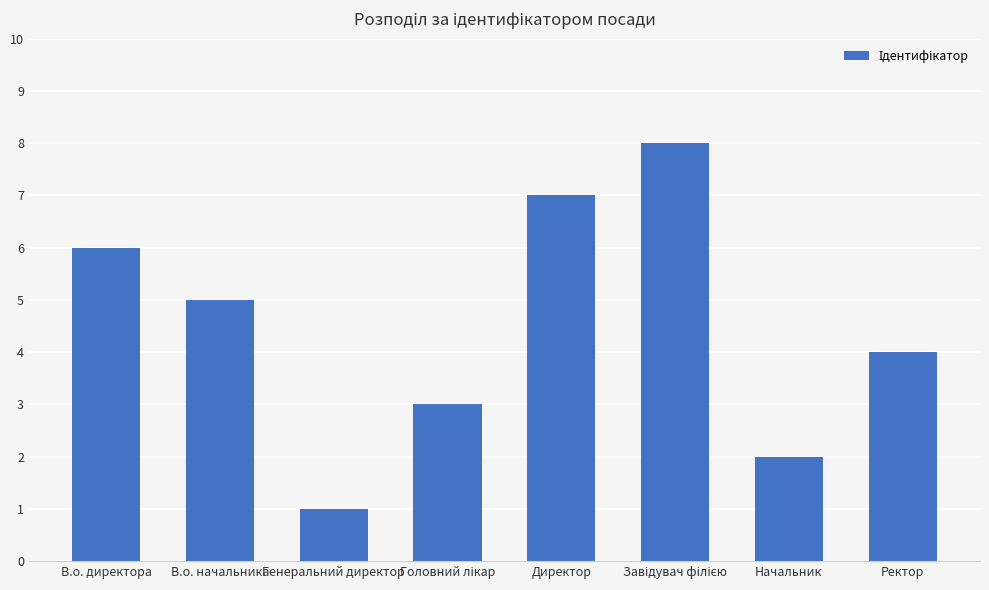

Where is the data nearest to the value 4?

Ректор